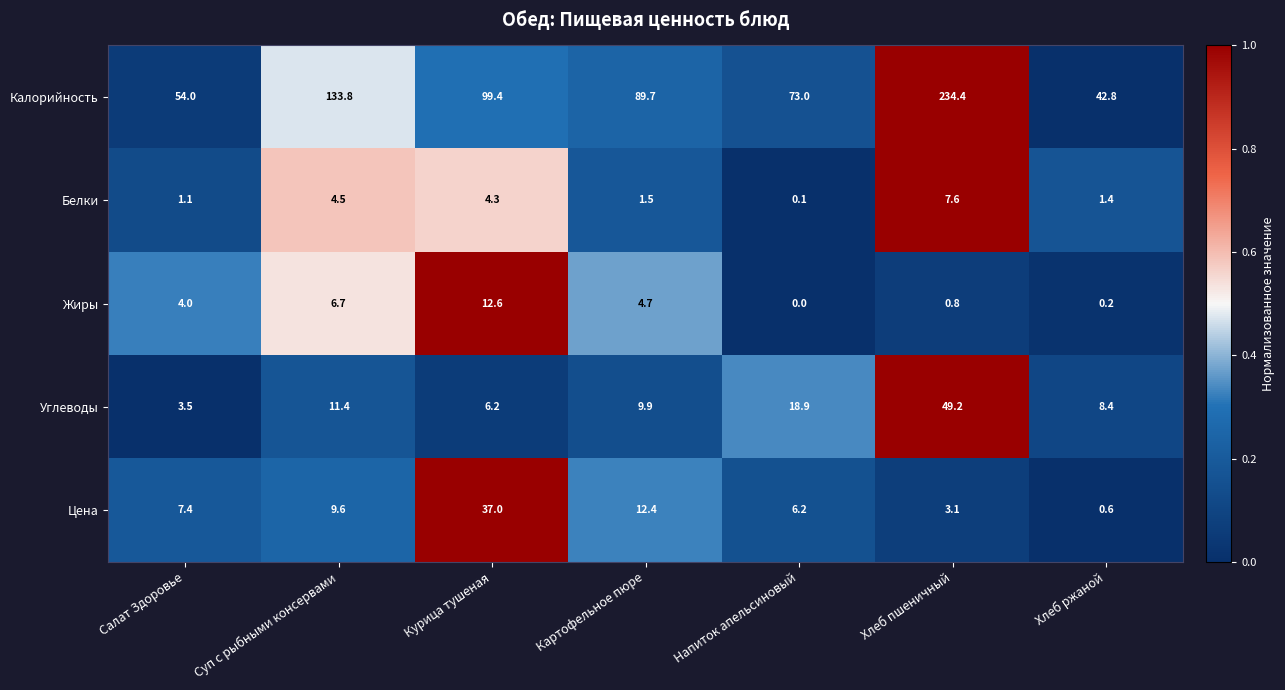

The value of Калорийность at Картофельное пюре is 158.3. True or false?

False